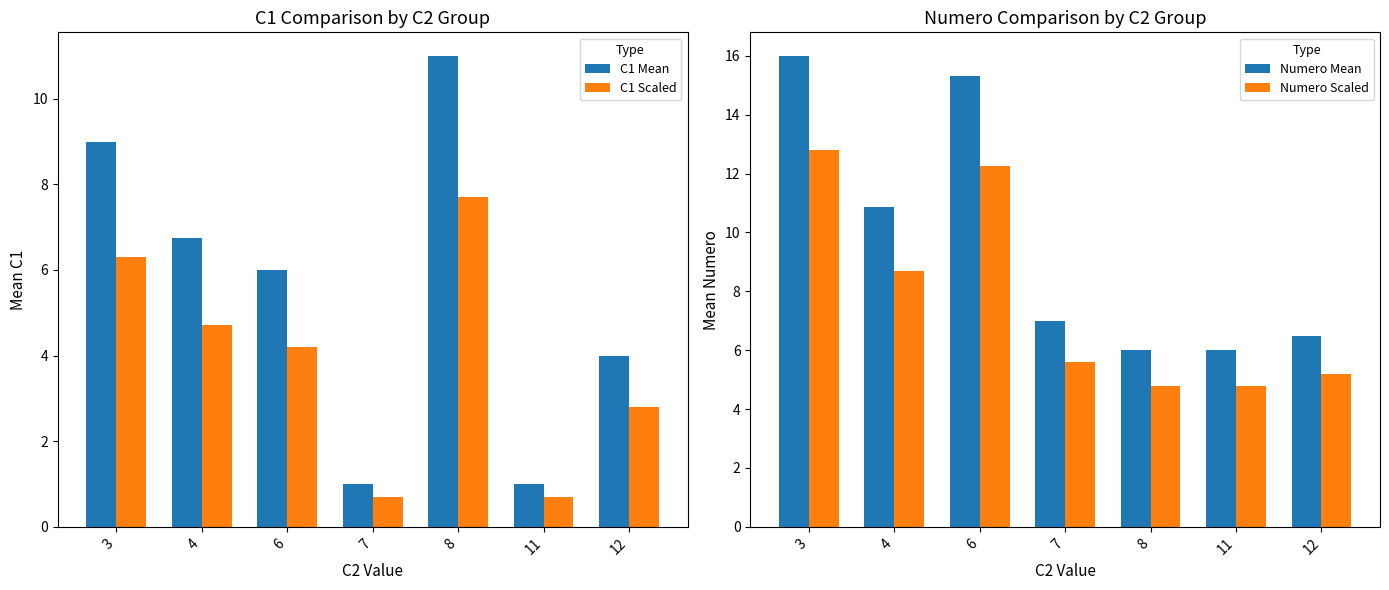

List the labels in order of Numero Scaled value, largest first.

3, 6, 4, 7, 12, 8, 11